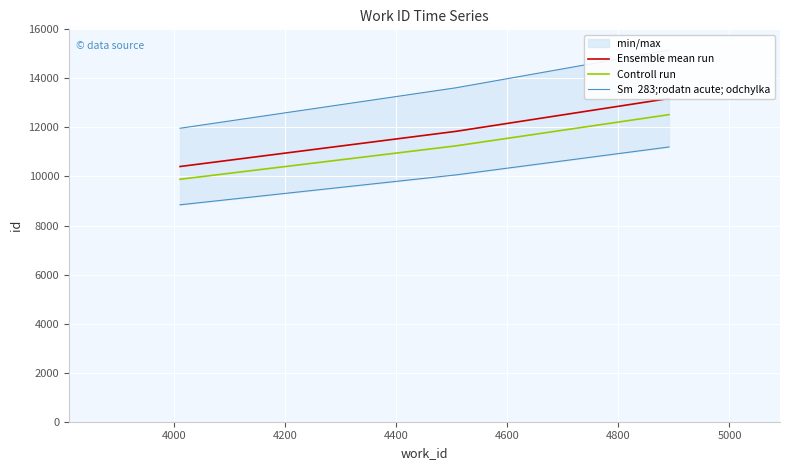

Which series has the largest range (max minus min)?

Ensemble mean run